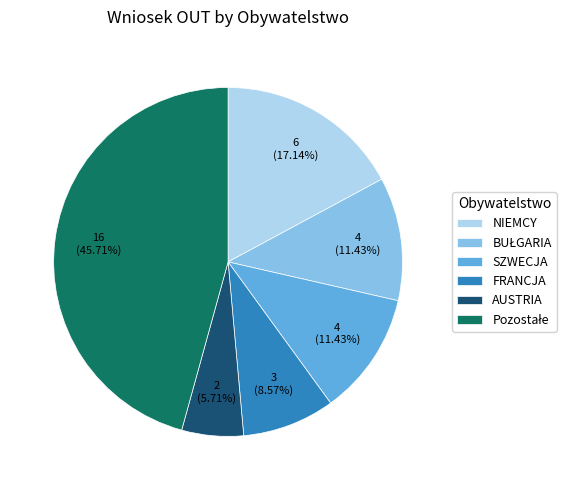

Between NIEMCY and FRANCJA, which is larger?

NIEMCY